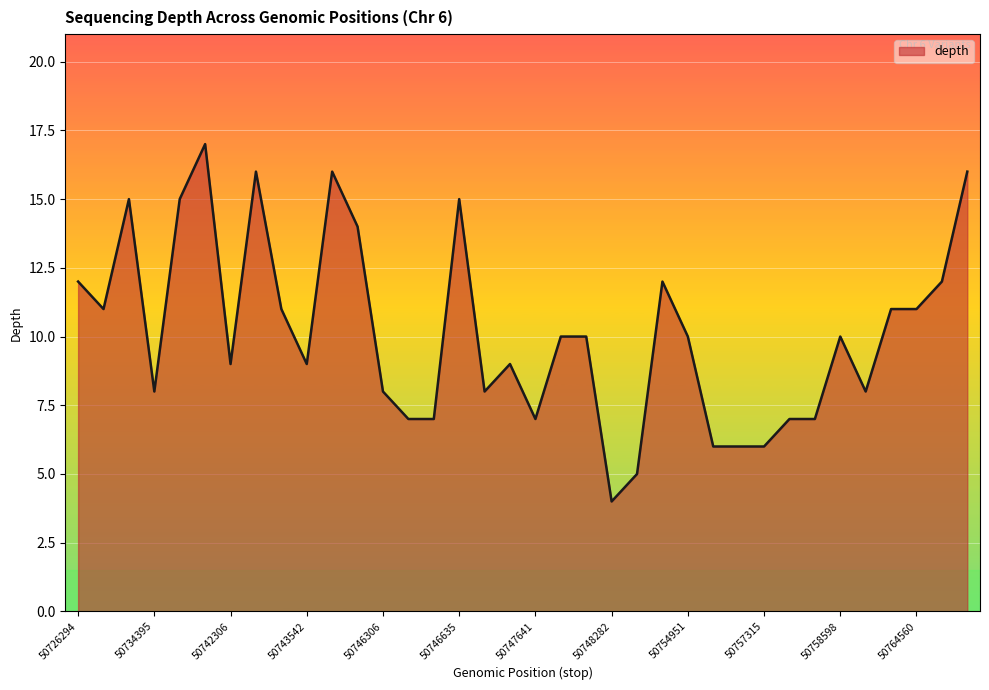

What is the greatest value displayed?

17